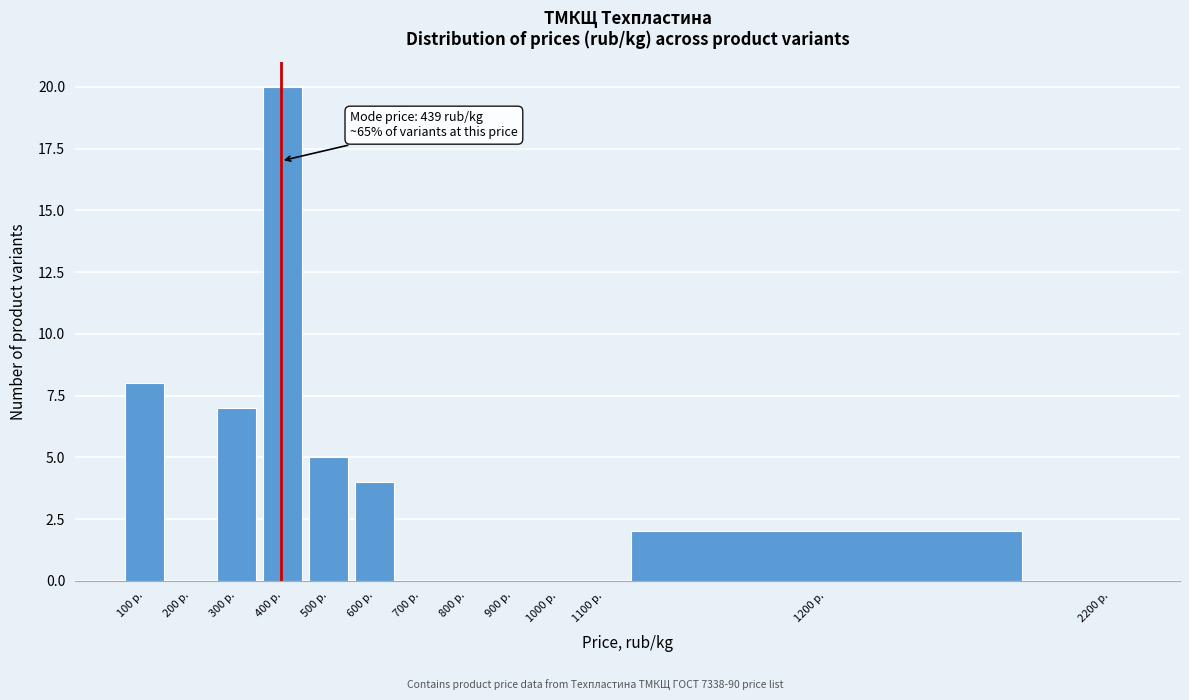

Reading left to right, extract all data points from this chart.

100 р.=8	200 р.=0	300 р.=7	400 р.=20	500 р.=5	600 р.=4	700 р.=0	800 р.=0	900 р.=0	1000 р.=0	1100 р.=0	1200 р.=2	2200 р.=0